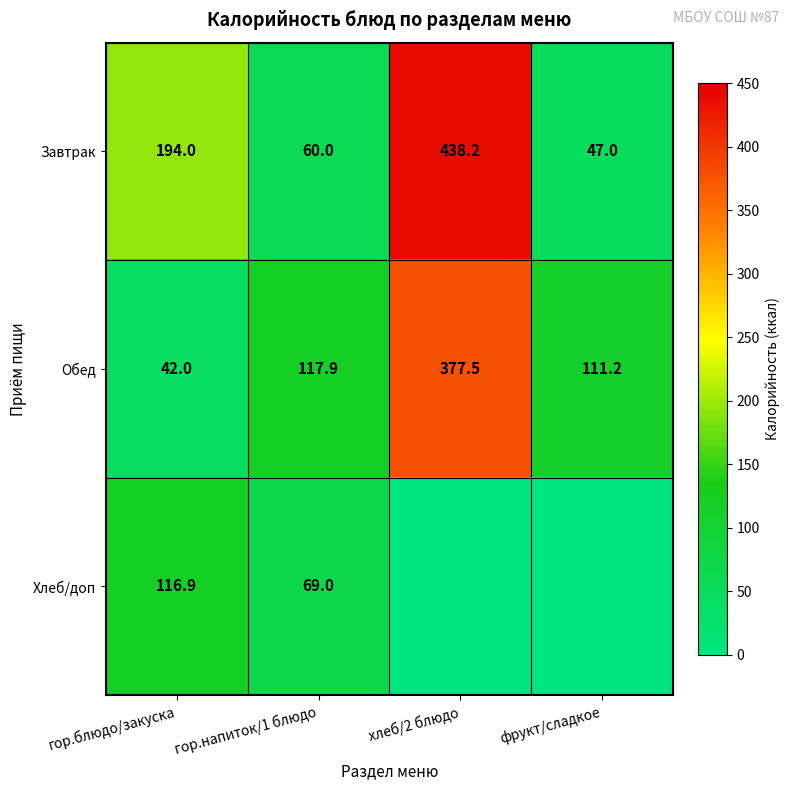

True or false: Завтрак has a value of 47.0 at фрукт/сладкое.

True